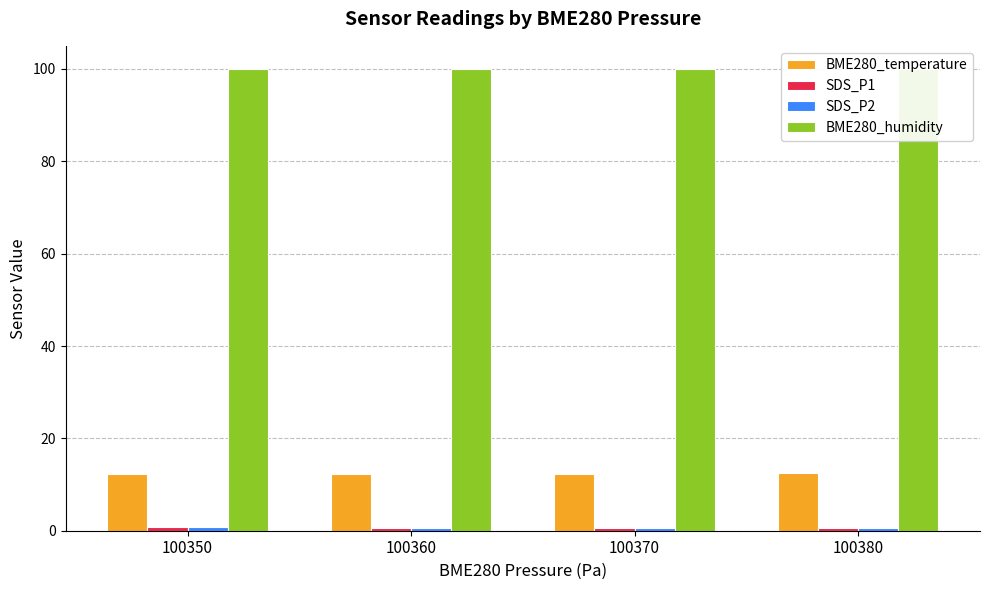

Reading left to right, what are all the values shown in this chart?

BME280_temperature: 100350=12.3	100360=12.3	100370=12.4	100380=12.4
SDS_P1: 100350=0.7	100360=0.6	100370=0.6	100380=0.6
SDS_P2: 100350=0.7	100360=0.6	100370=0.6	100380=0.6
BME280_humidity: 100350=100.0	100360=100.0	100370=100.0	100380=100.0